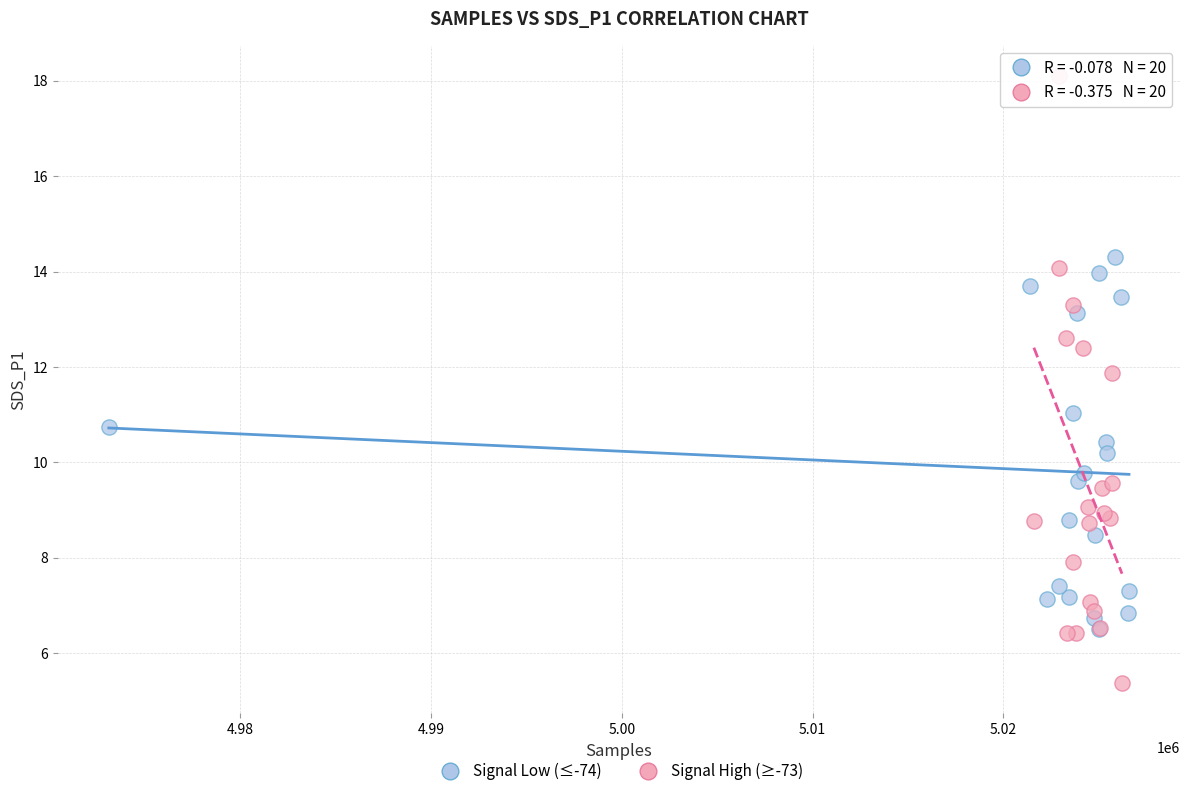

Which series contains the highest Y value?

Signal High (≥-73)